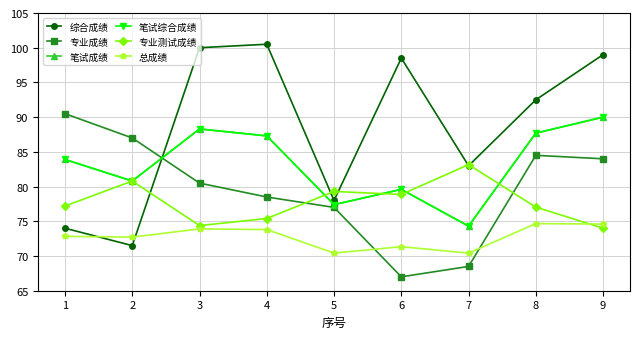

What is the value of the 综合成绩 point at the 6th from the left?

98.5